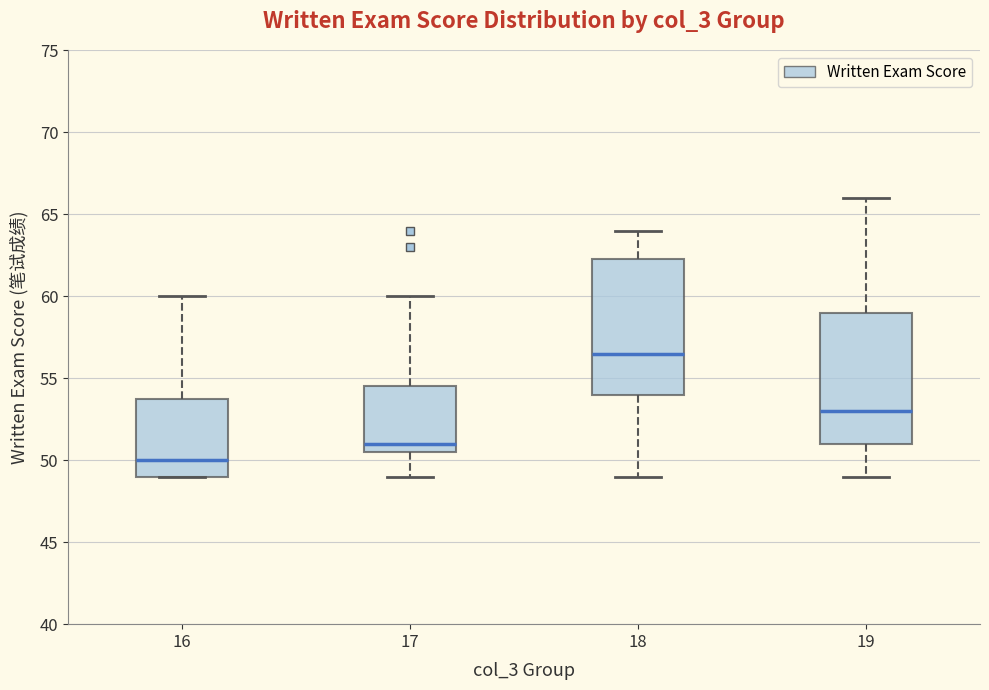

Which box has the highest median line?

18